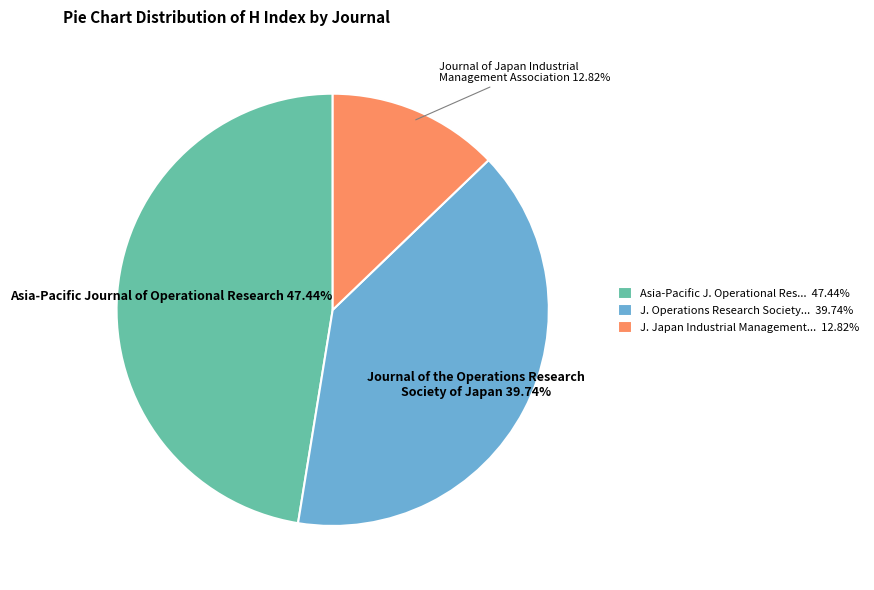

Which category has the biggest portion of the pie?

Asia-Pacific J. Operational Res... 47.44%